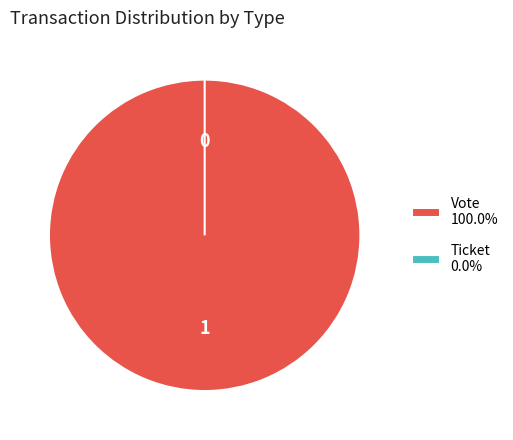

Does any single category account for the majority?

Yes